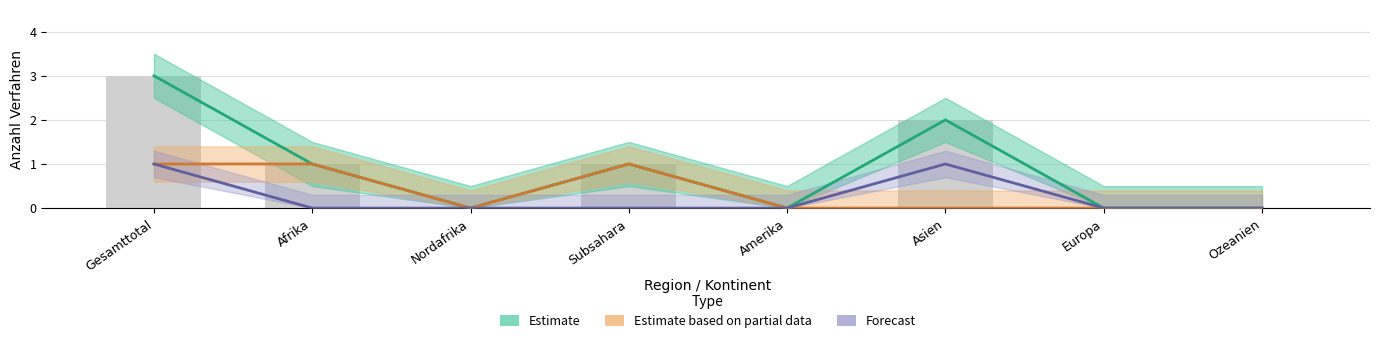

What is the maximum value for In-Verfahren Total (Estimate)?

3